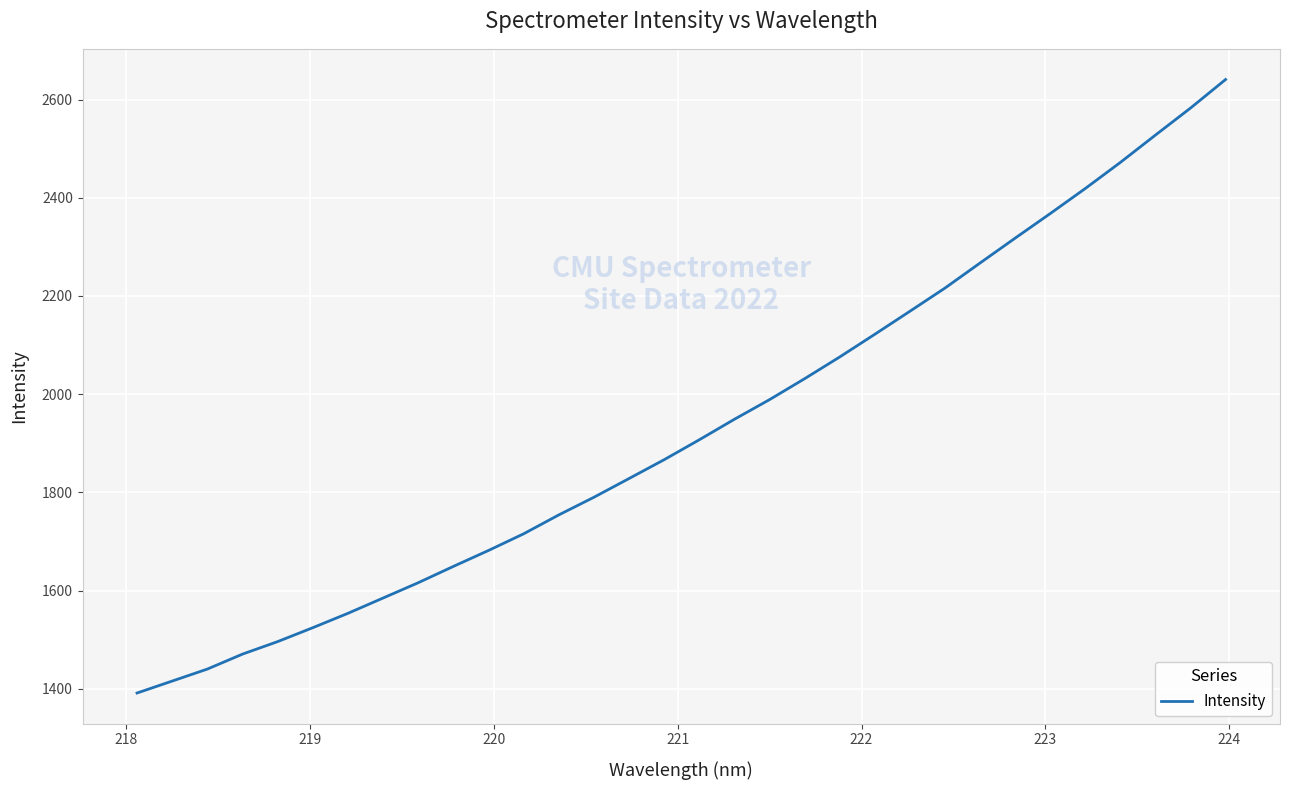

What is the difference between the maximum and minimum values?

1249.6